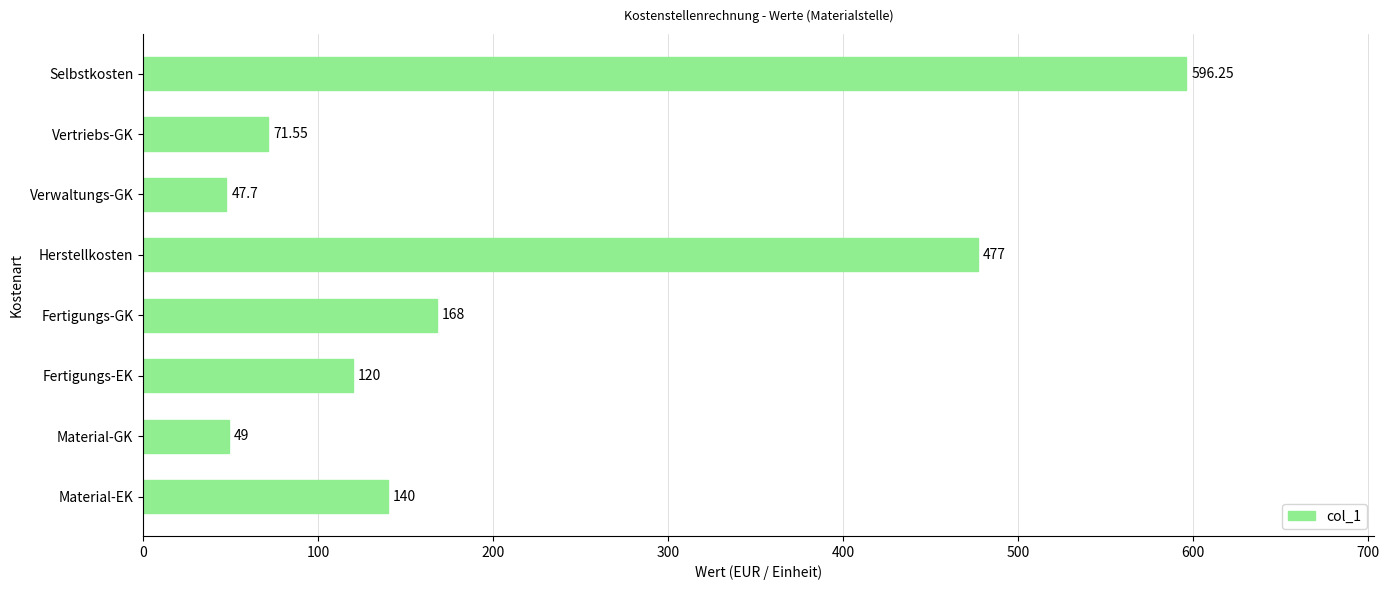

How many values are below 140?

4